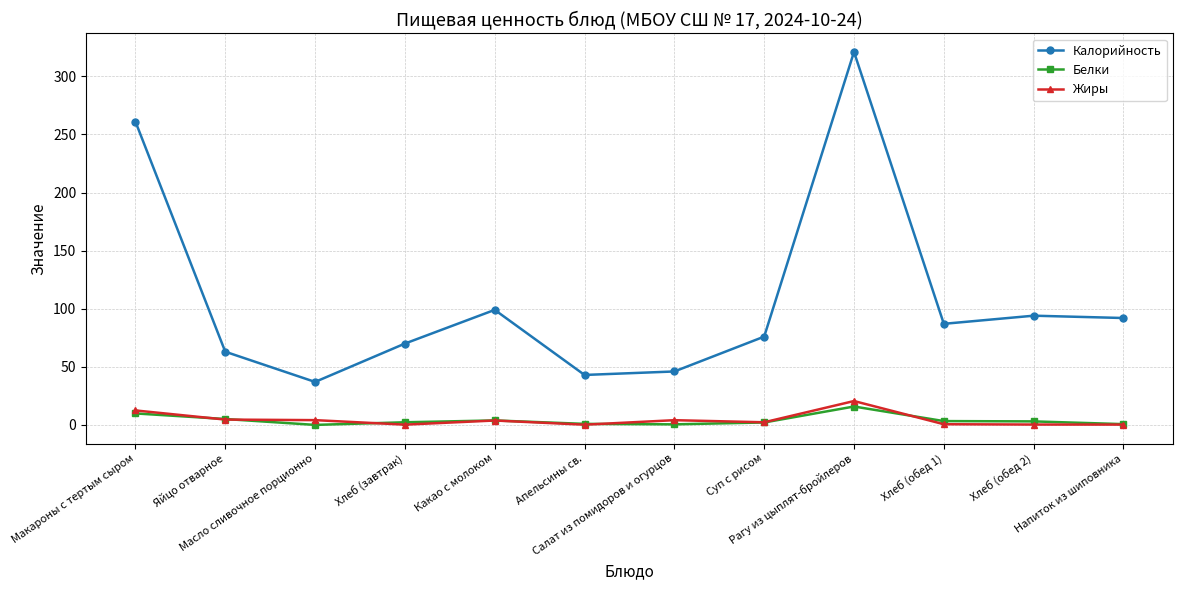

Which series changed the most between Хлеб (завтрак) and Рагу из цыплят-бройлеров?

Калорийность